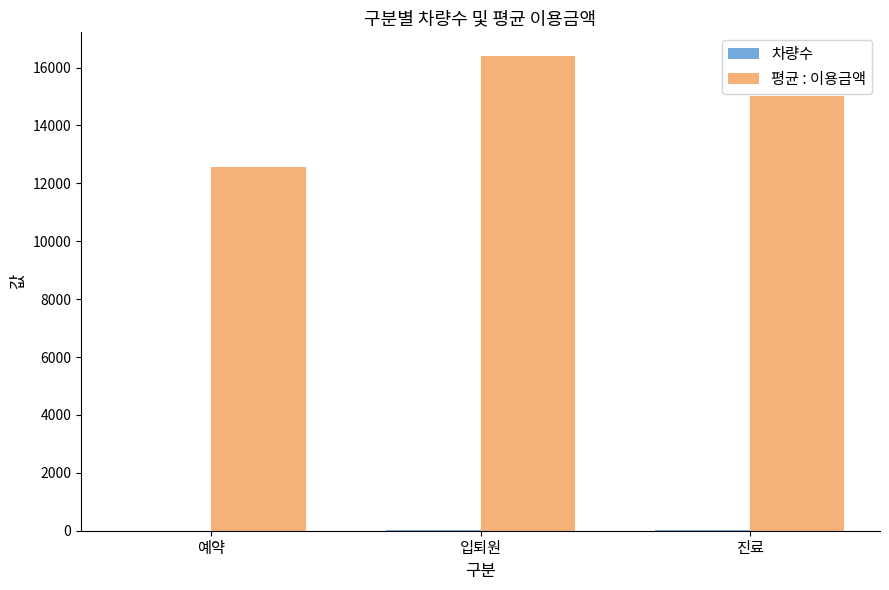

Where is 평균 : 이용금액 nearest to the value 14481?

진료